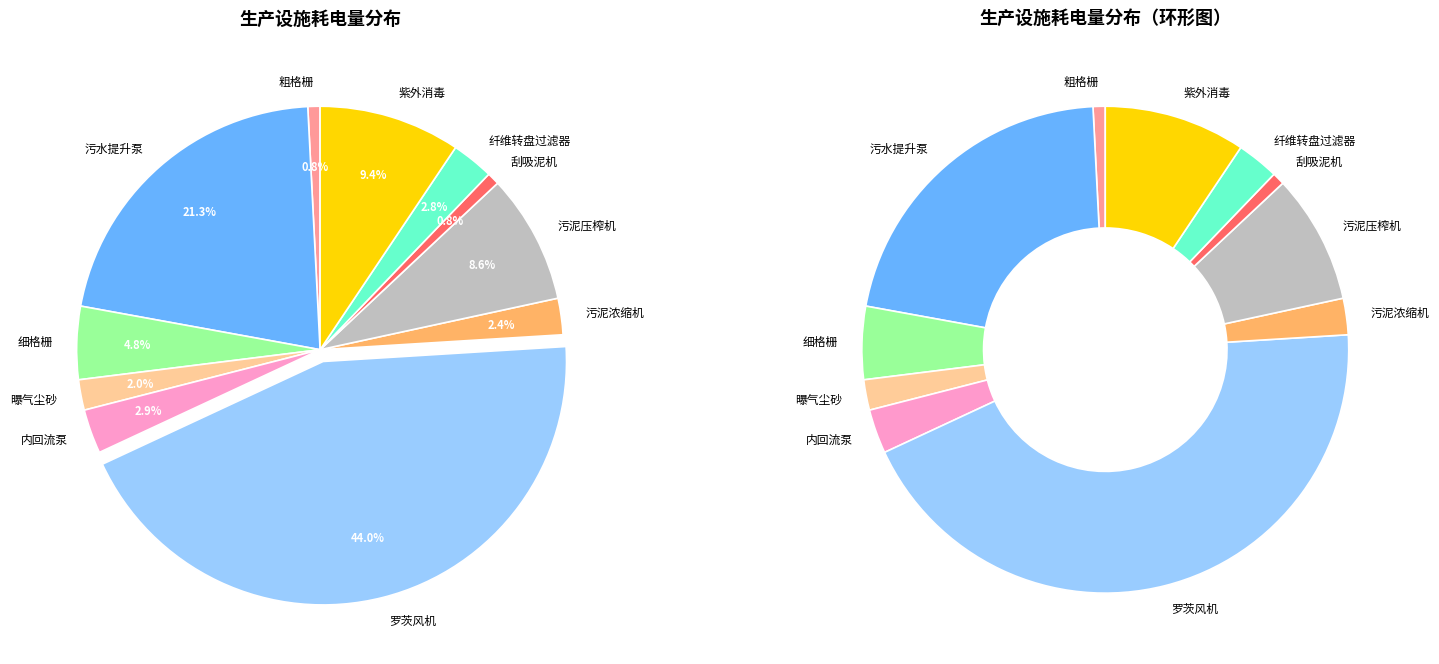

What is the total percentage of 粗格栅 and 罗茨风机?

44.9%